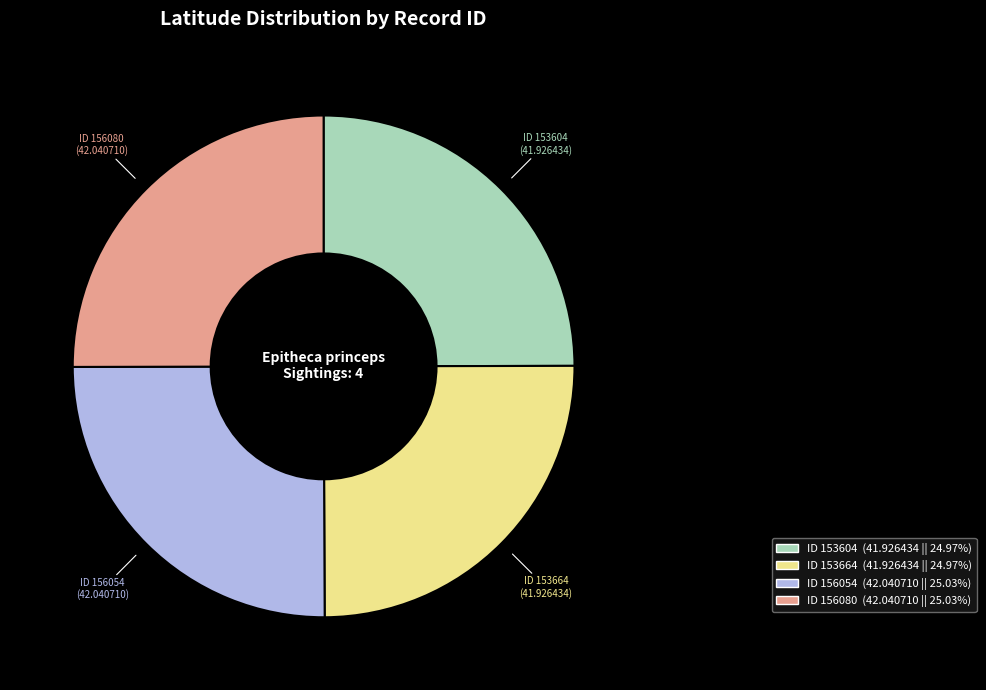

Count the number of slices in the pie.

4